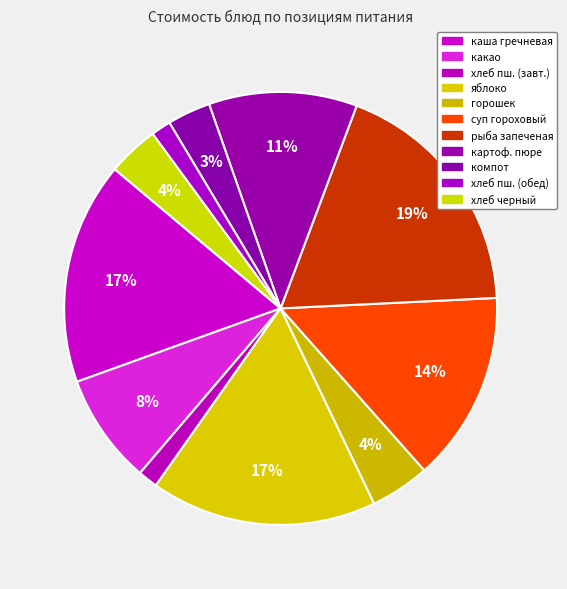

Rank the categories by value from lowest to highest.

хлеб пшеничный (завтрак), хлеб пшеничный (обед), компот из смеси сухофруктов, хлеб черный, горошек зеленый консервированный, какао, картофельное пюре, суп гороховый с мясом, каша гречневая рассыпчатая с маслом, яблоко, рыба запеченая